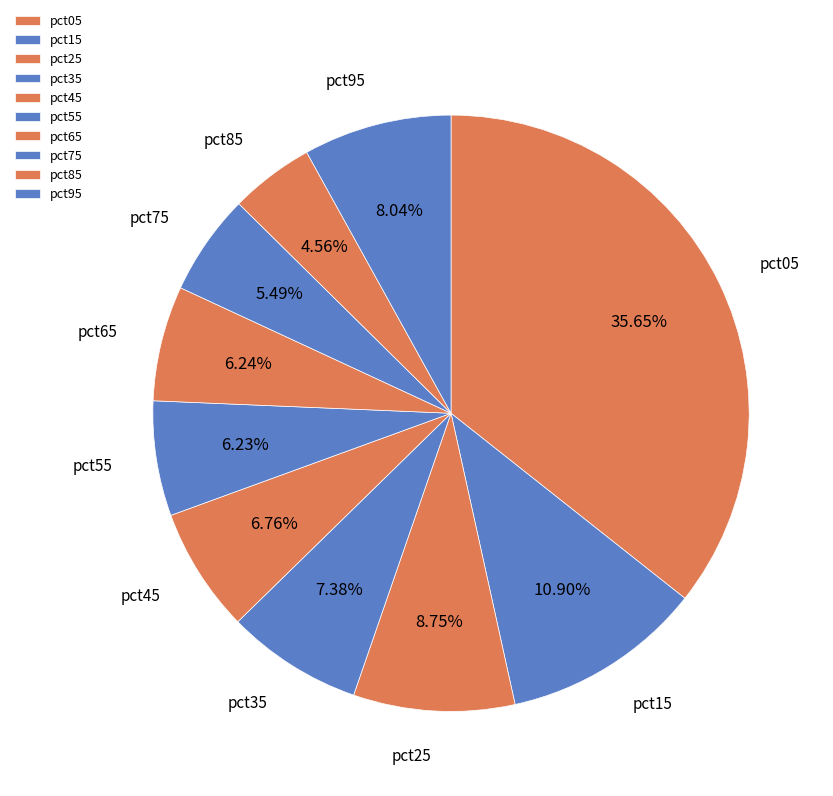

What is the largest slice in the pie chart?

pct05